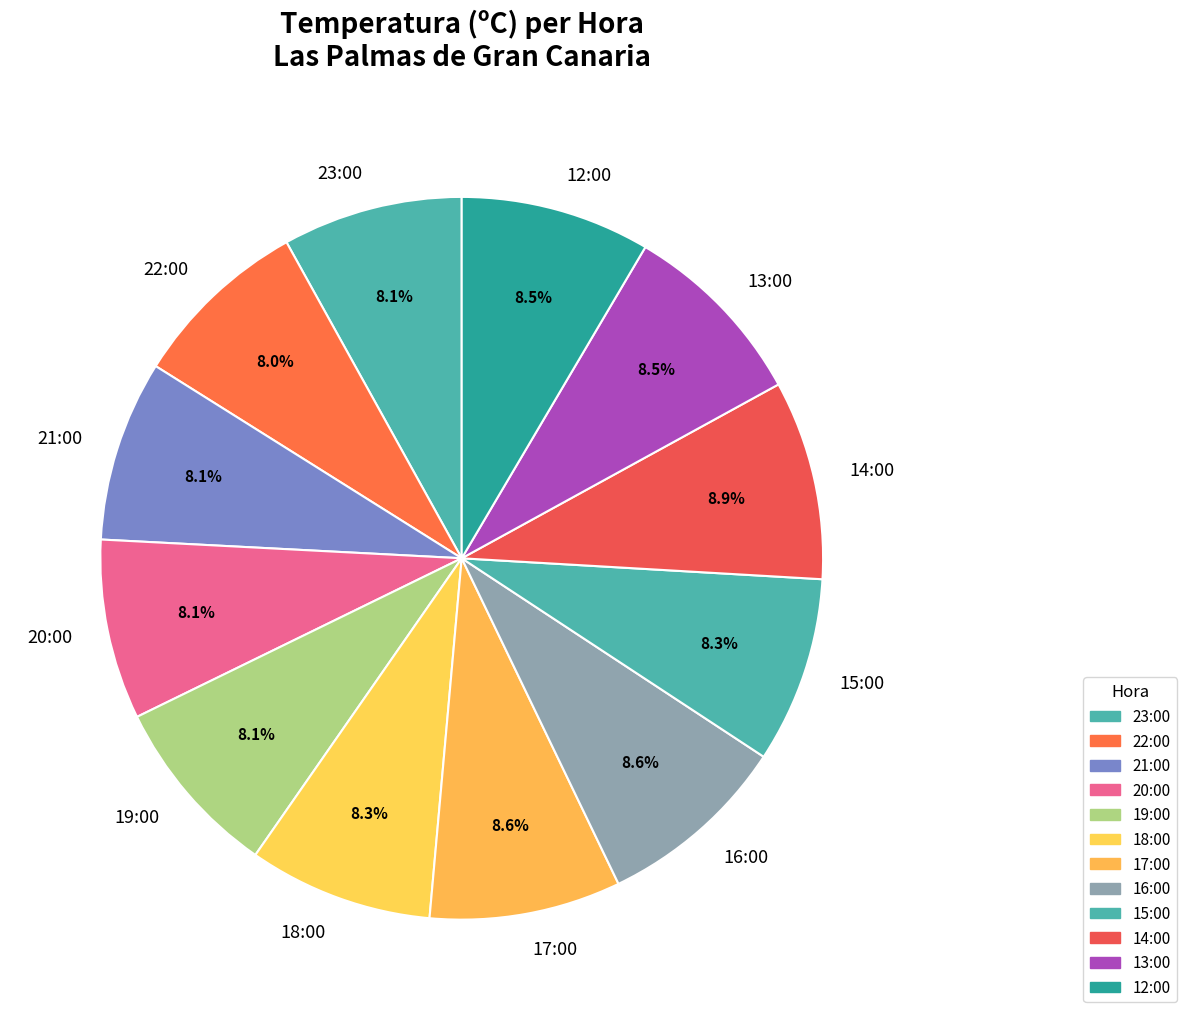

Count the number of slices in the pie.

12